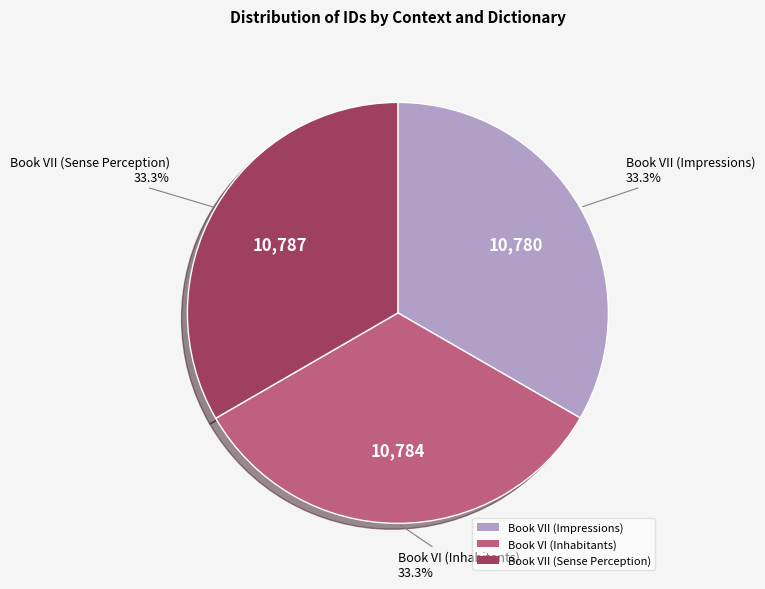

Is there any slice that represents more than half of the pie?

No